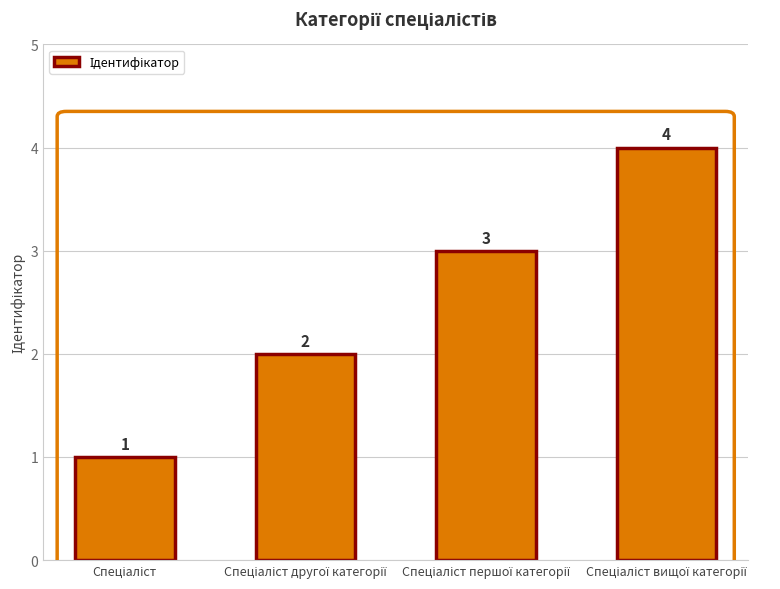

How many values are below 3?

2